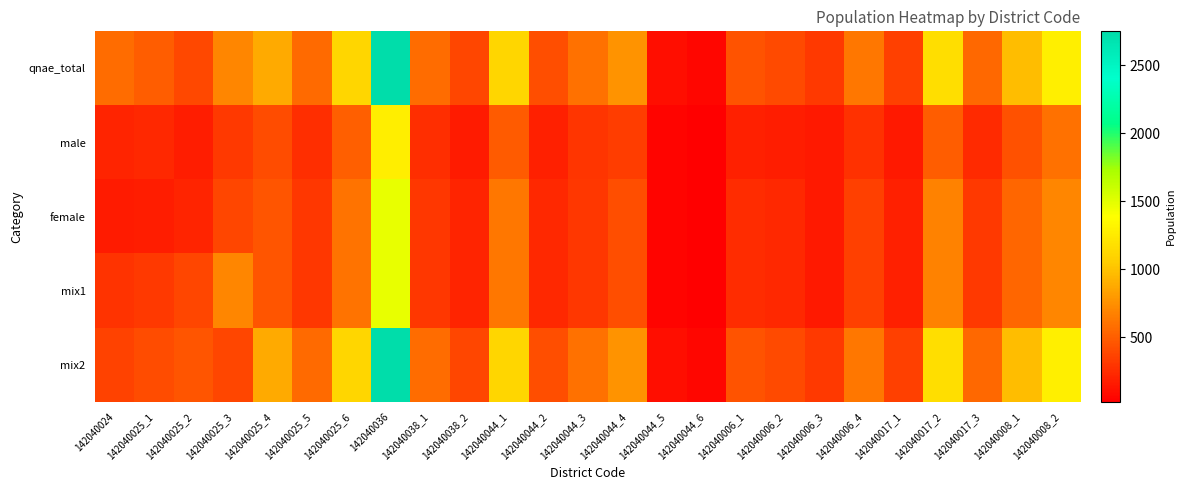

Reading left to right, transcribe all the data shown in this chart.

qnae_total: 142040024=572	142040025_1=497	142040025_2=389	142040025_3=701	142040025_4=877	142040025_5=564	142040025_6=1119	142040036=2749	142040038_1=573	142040038_2=380	142040044_1=1119	142040044_2=426	142040044_3=595	142040044_4=763	142040044_5=106	142040044_6=56	142040006_1=443	142040006_2=407	142040006_3=314	142040006_4=621	142040017_1=346	142040017_2=1171	142040017_3=555	142040008_1=981	142040008_2=1287
male: 142040024=206	142040025_1=234	142040025_2=175	142040025_3=318	142040025_4=417	142040025_5=262	142040025_6=511	142040036=1276	142040038_1=266	142040038_2=170	142040044_1=490	142040044_2=190	142040044_3=293	142040044_4=341	142040044_5=51	142040044_6=24	142040006_1=186	142040006_2=177	142040006_3=153	142040006_4=271	142040017_1=159	142040017_2=494	142040017_3=237	142040008_1=436	142040008_2=590
female: 142040024=170	142040025_1=175	142040025_2=214	142040025_3=383	142040025_4=460	142040025_5=302	142040025_6=608	142040036=1473	142040038_1=307	142040038_2=210	142040044_1=629	142040044_2=236	142040044_3=302	142040044_4=422	142040044_5=55	142040044_6=32	142040006_1=257	142040006_2=230	142040006_3=161	142040006_4=350	142040017_1=187	142040017_2=677	142040017_3=318	142040008_1=545	142040008_2=697
mix1: 142040024=285	142040025_1=318	142040025_2=383	142040025_3=701	142040025_4=460	142040025_5=302	142040025_6=608	142040036=1473	142040038_1=307	142040038_2=210	142040044_1=629	142040044_2=236	142040044_3=302	142040044_4=422	142040044_5=55	142040044_6=32	142040006_1=257	142040006_2=230	142040006_3=161	142040006_4=350	142040017_1=187	142040017_2=677	142040017_3=318	142040008_1=545	142040008_2=697
mix2: 142040024=357	142040025_1=417	142040025_2=460	142040025_3=383	142040025_4=877	142040025_5=564	142040025_6=1119	142040036=2749	142040038_1=573	142040038_2=380	142040044_1=1119	142040044_2=426	142040044_3=595	142040044_4=763	142040044_5=106	142040044_6=56	142040006_1=443	142040006_2=407	142040006_3=314	142040006_4=621	142040017_1=346	142040017_2=1171	142040017_3=555	142040008_1=981	142040008_2=1287